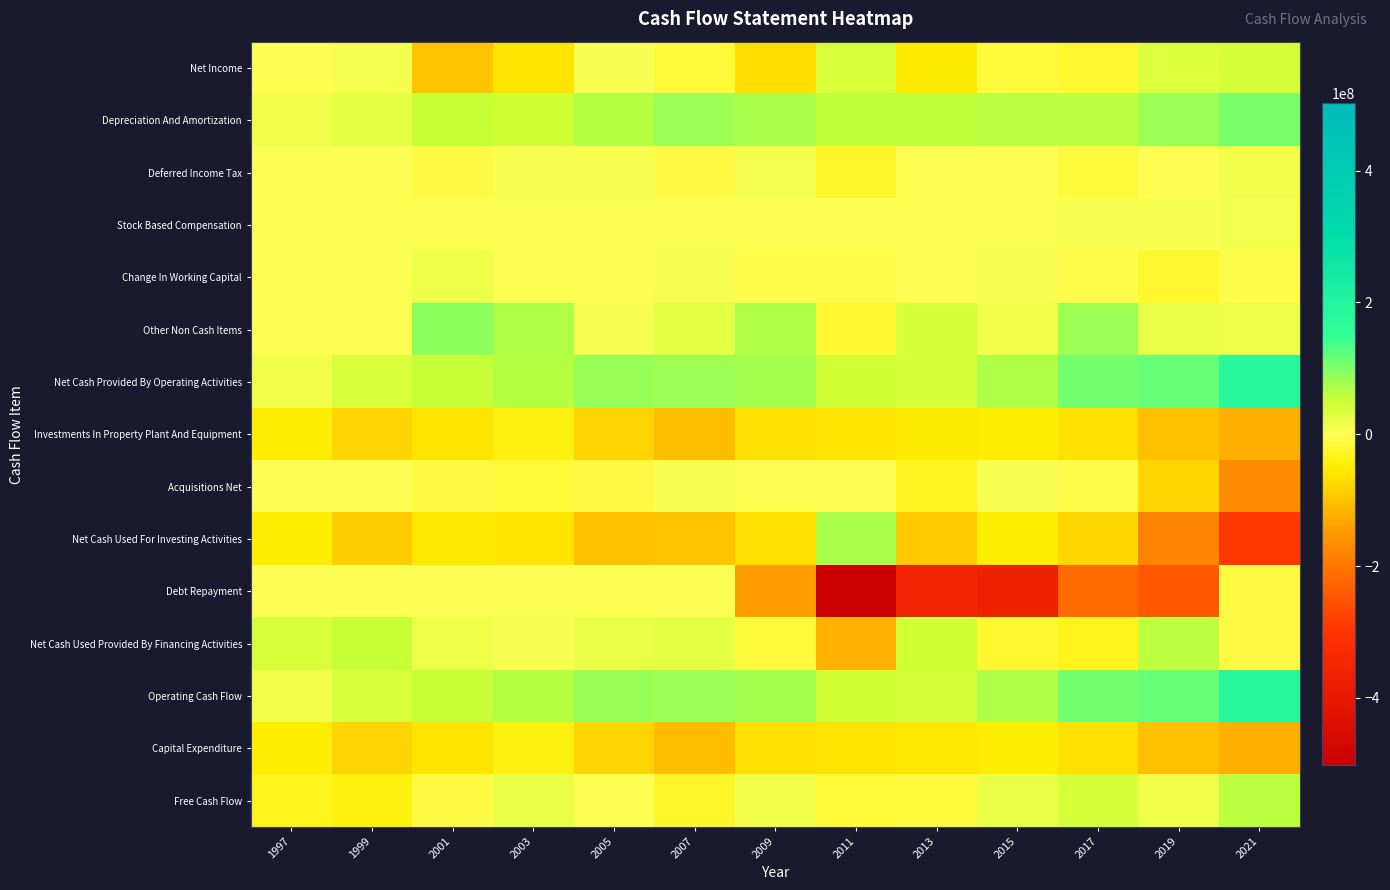

Reading left to right, transcribe all the data shown in this chart.

Net Income: 1997=0	1999=9100000	2001=-101535000	2003=-59808000	2005=7269000	2007=-17883000	2009=-68025000	2011=38428000	2013=-54142000	2015=-12969000	2017=-21799000	2019=31653000	2021=41100000
Depreciation And Amortization: 1997=13100000	1999=24800000	2001=52883000	2003=47930000	2005=65637000	2007=78761000	2009=72677000	2011=57650000	2013=56576000	2015=62704000	2017=62102000	2019=79790000	2021=103590000
Deferred Income Tax: 1997=0	1999=1600000	2001=-10866000	2003=7531000	2005=5132000	2007=-11246000	2009=8806000	2011=-23615000	2013=-3543000	2015=795000	2017=-15525000	2019=-1244000	2021=15073000
Stock Based Compensation: 1997=0	1999=0	2001=0	2003=0	2005=0	2007=0	2009=1679000	2011=1592000	2013=2516000	2015=3079000	2017=6432000	2019=7223000	2021=11551000
Change In Working Capital: 1997=1200000	1999=600000	2001=19120000	2003=922000	2005=-1371000	2007=4059000	2009=-4881000	2011=-5455000	2013=588000	2015=4977000	2017=-4584000	2019=-23302000	2021=-7416000
Other Non Cash Items: 1997=400000	1999=2000000	2001=91411000	2003=68377000	2005=6367000	2007=26885000	2009=67311000	2011=-21868000	2013=40829000	2015=11921000	2017=80912000	2019=22709000	2021=18839000
Net Cash Provided By Operating Activities: 1997=14700000	1999=38100000	2001=51013000	2003=64952000	2005=83034000	2007=80576000	2009=77567000	2011=46732000	2013=42824000	2015=70507000	2017=107538000	2019=116829000	2021=182737000
Investments In Property Plant And Equipment: 1997=-49800000	1999=-81000000	2001=-61518000	2003=-41925000	2005=-80064000	2007=-107168000	2009=-62838000	2011=-60904000	2013=-54761000	2015=-49995000	2017=-64862000	2019=-103165000	2021=-123295000
Acquisitions Net: 1997=0	1999=0	2001=-9331000	2003=-18068000	2005=-9513000	2007=4633000	2009=-2394000	2011=-1744000	2013=-28432000	2015=5335000	2017=-5056000	2019=-75379000	2021=-170647000
Net Cash Used For Investing Activities: 1997=-50300000	1999=-88500000	2001=-55565000	2003=-61208000	2005=-103755000	2007=-99439000	2009=-65416000	2011=74350000	2013=-90550000	2015=-48784000	2017=-76447000	2019=-177462000	2021=-293154000
Debt Repayment: 1997=0	1999=0	2001=0	2003=0	2005=0	2007=0	2009=-142003000	2011=-502257000	2013=-360858000	2015=-370996000	2017=-216966000	2019=-243374000	2021=-10305000
Net Cash Used Provided By Financing Activities: 1997=36500000	1999=51200000	2001=18765000	2003=7610000	2005=21292000	2007=23801000	2009=-13127000	2011=-121300000	2013=44947000	2015=-21616000	2017=-31640000	2019=60097000	2021=-10116000
Operating Cash Flow: 1997=14700000	1999=38100000	2001=51013000	2003=64952000	2005=83034000	2007=80576000	2009=77567000	2011=46732000	2013=42824000	2015=70507000	2017=107538000	2019=116829000	2021=182737000
Capital Expenditure: 1997=-49800000	1999=-81000000	2001=-61518000	2003=-41925000	2005=-80064000	2007=-107168000	2009=-62838000	2011=-62512000	2013=-55379000	2015=-49995000	2017=-64862000	2019=-103165000	2021=-123295000
Free Cash Flow: 1997=-35100000	1999=-42900000	2001=-10505000	2003=23027000	2005=2970000	2007=-26592000	2009=14729000	2011=-15780000	2013=-12555000	2015=20512000	2017=42676000	2019=13664000	2021=59442000